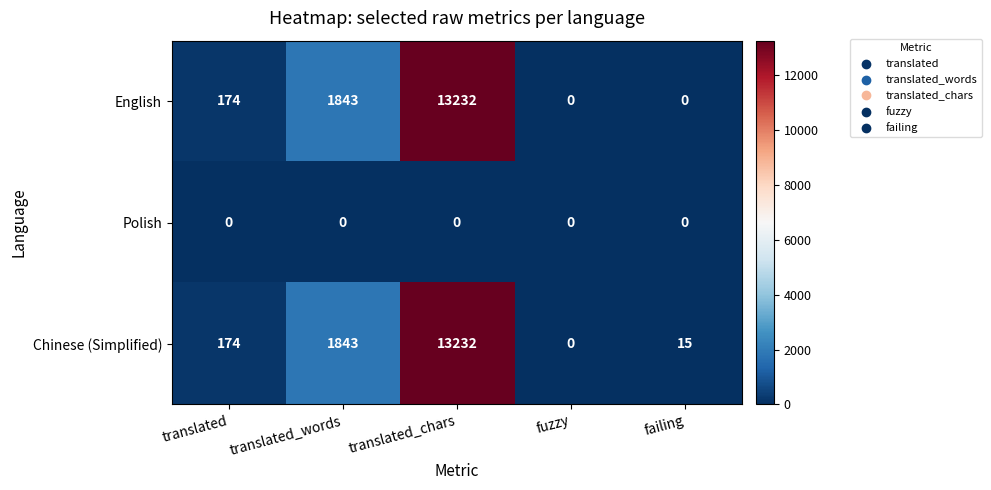

At which category is the sum across all series the highest?

translated_chars